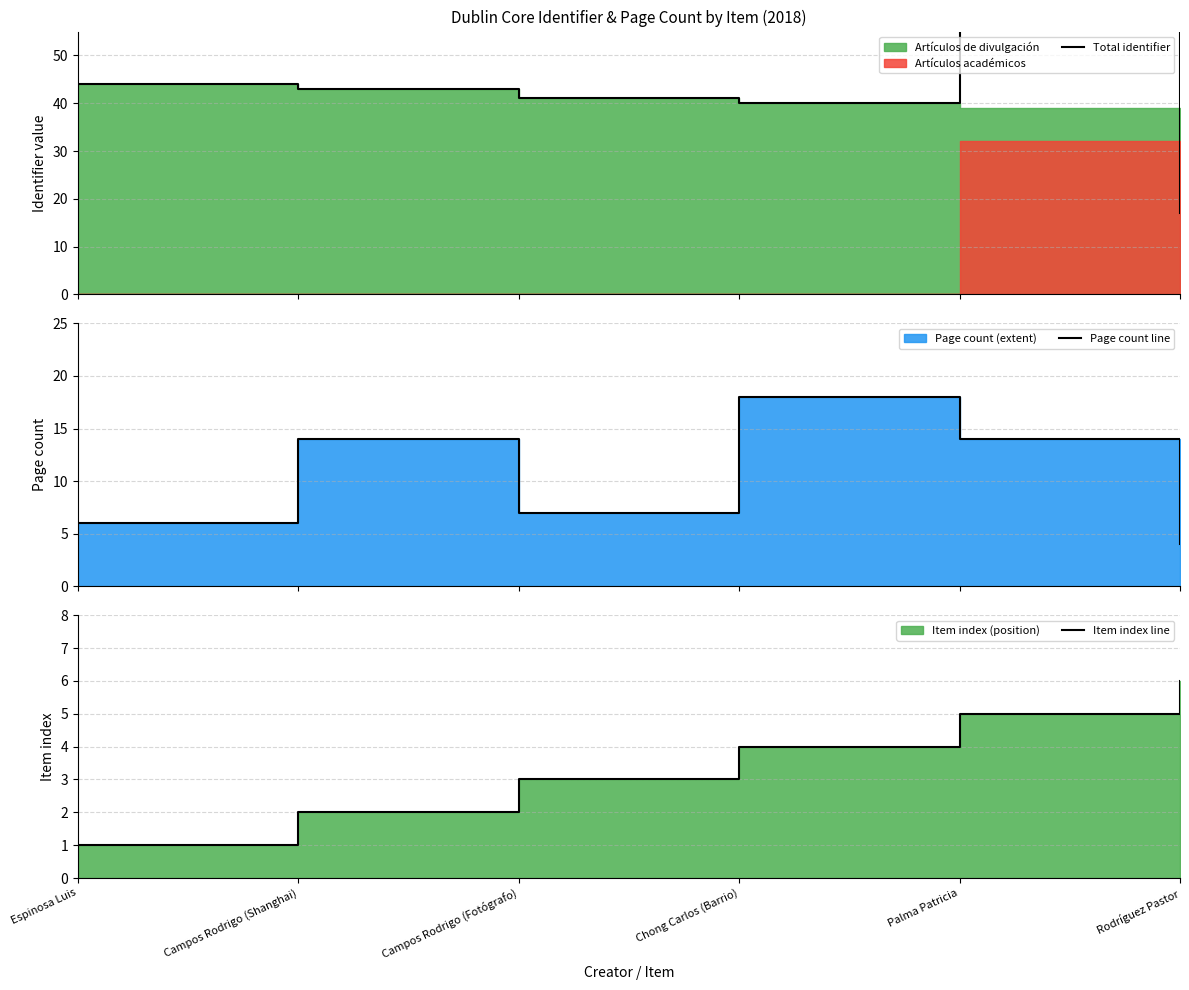

Where do Page count line and Item index line first cross each other?

Palma Patricia and Rodríguez Pastor